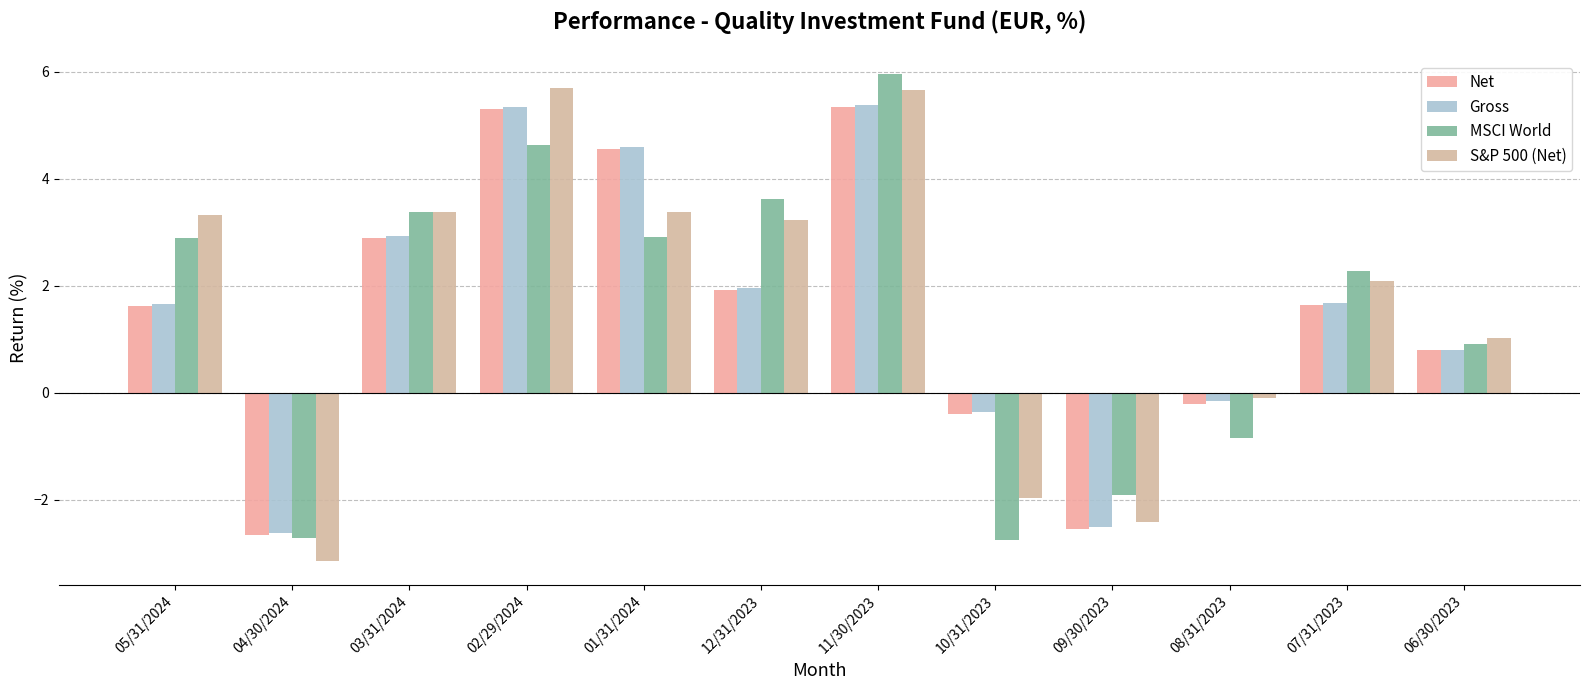

What is the average value of the Net series?

1.5